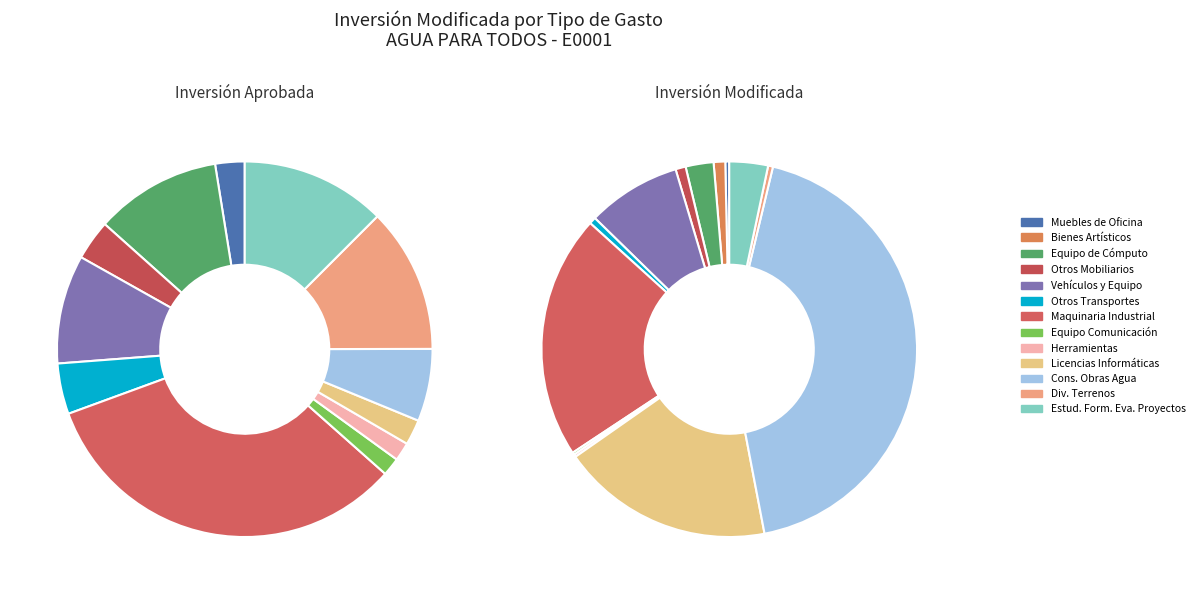

To the nearest percent, what portion does VEHICULOS Y EQUIPO TERRESTRE represent?

8%